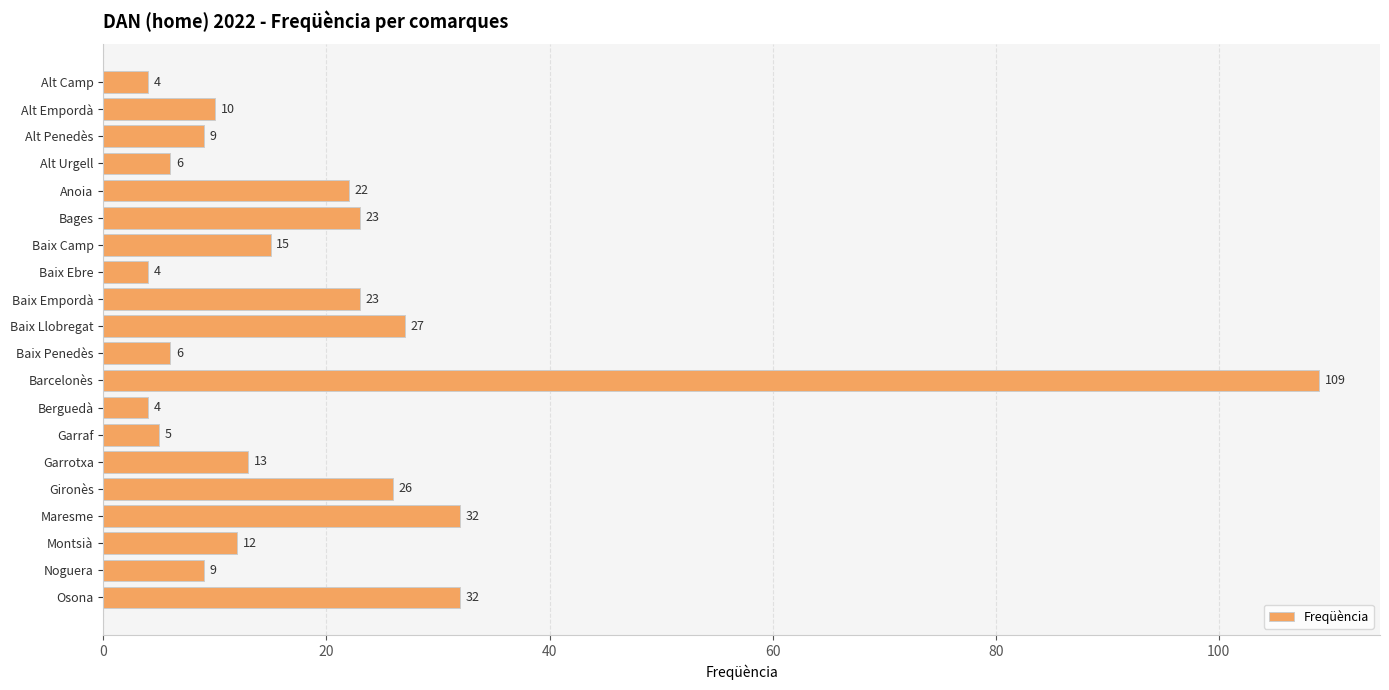

Reading bottom to top, transcribe all the data shown in this chart.

32	9	12	32	26	13	5	4	109	6	27	23	4	15	23	22	6	9	10	4